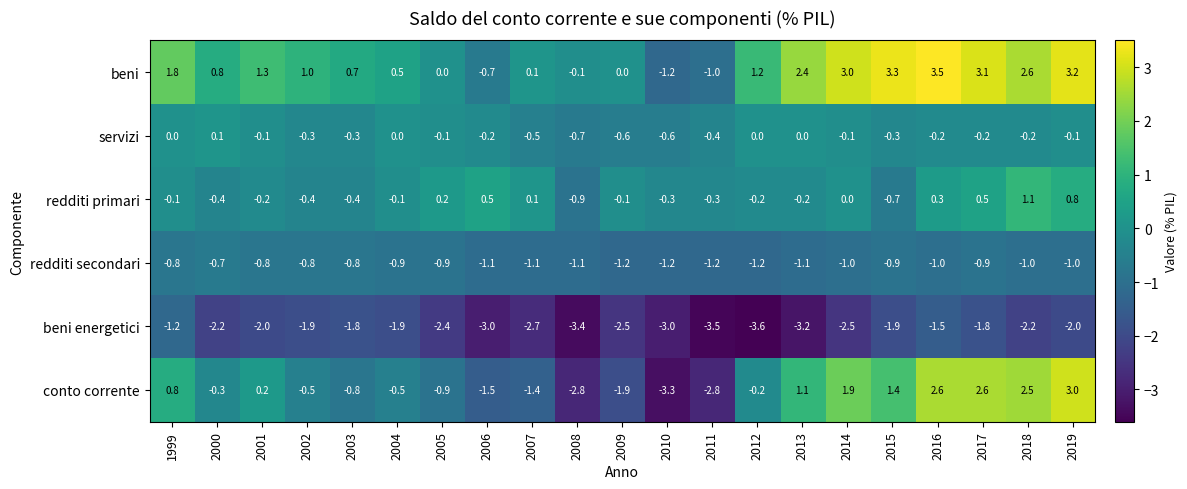

Which series has the widest spread of values?

conto corrente